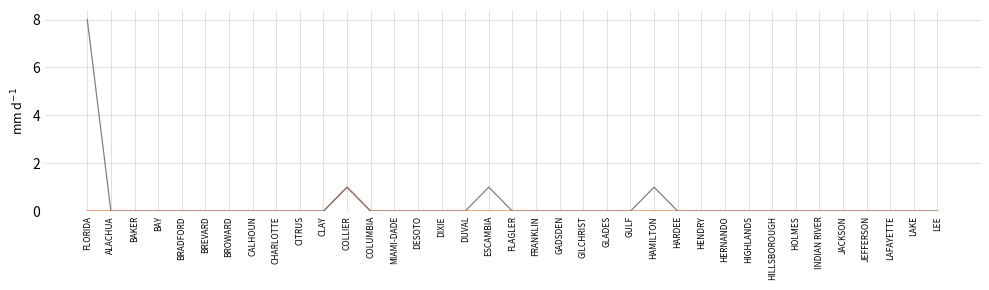

At which category is the sum across all series the highest?

FLORIDA